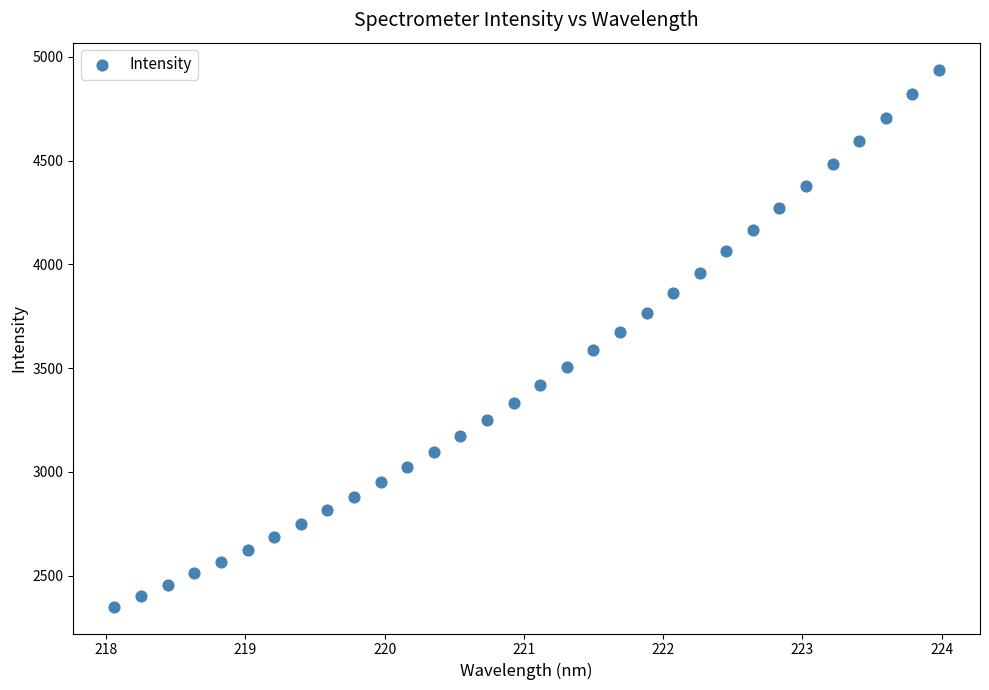

What is the range of X values (max minus min)?

5.9